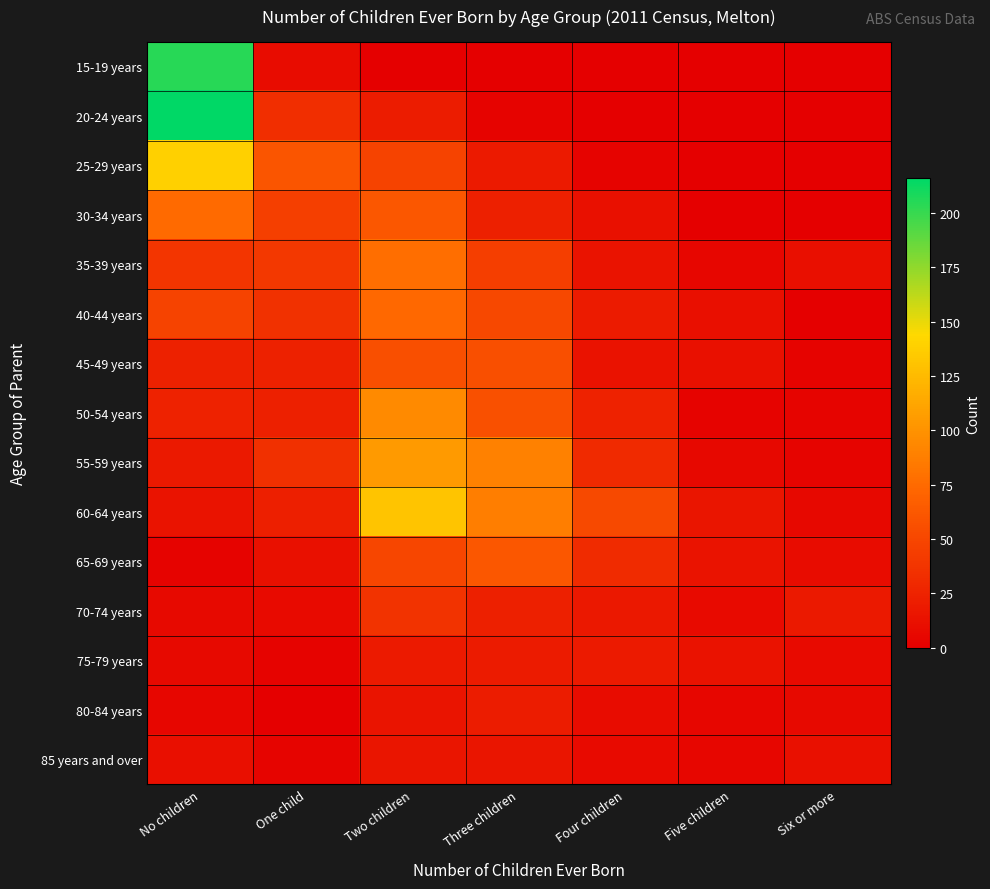

Between Six or more and No children, which is larger?

No children